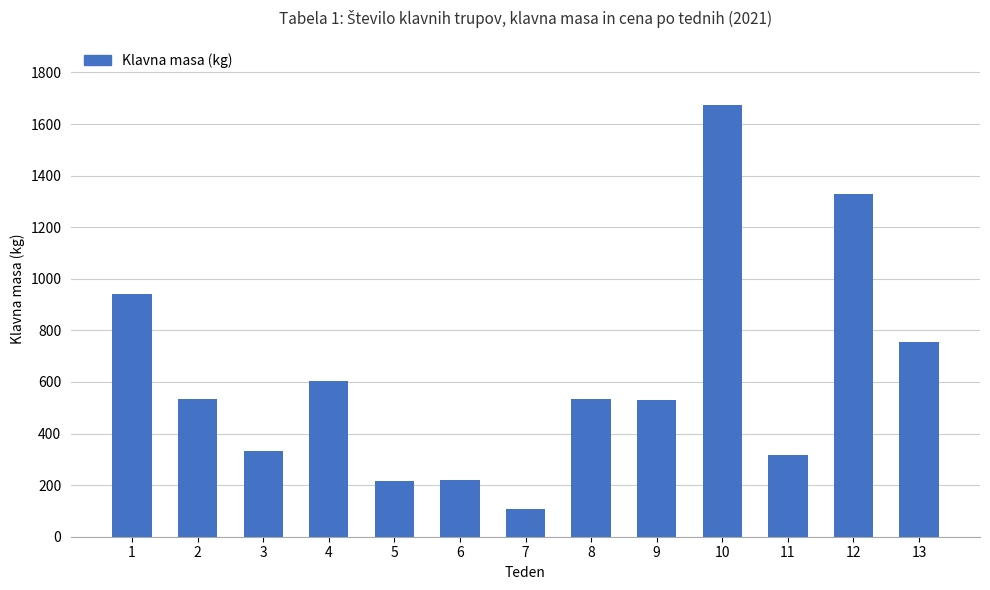

What is the value of the 1st bar from the left?

940